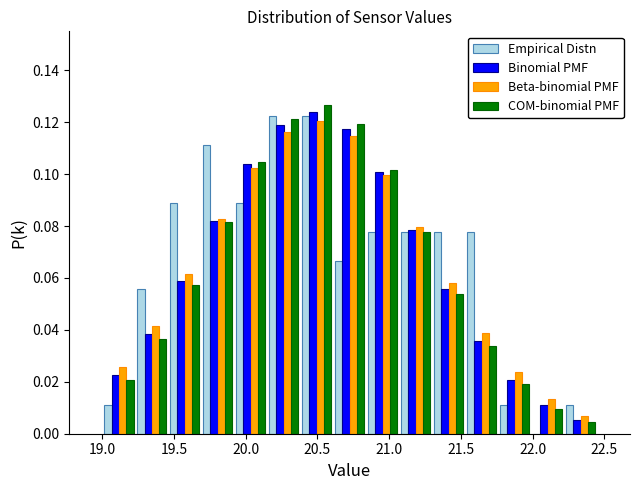

Reading left to right, list every range on the x-axis with the height of the bar of each series over it. Neither the bar edges nor the heights are printed on the chart, so give them approximately, as read against the axes.

19.00 to 19.23: Empirical Distn=0.012	Binomial PMF=0.022	Beta-binomial PMF=0.026	COM-binomial PMF=0.020
19.23 to 19.46: Empirical Distn=0.056	Binomial PMF=0.038	Beta-binomial PMF=0.042	COM-binomial PMF=0.036
19.46 to 19.69: Empirical Distn=0.088	Binomial PMF=0.058	Beta-binomial PMF=0.062	COM-binomial PMF=0.058
19.69 to 19.92: Empirical Distn=0.112	Binomial PMF=0.082	Beta-binomial PMF=0.082	COM-binomial PMF=0.082
19.92 to 20.15: Empirical Distn=0.088	Binomial PMF=0.104	Beta-binomial PMF=0.102	COM-binomial PMF=0.104
20.15 to 20.38: Empirical Distn=0.122	Binomial PMF=0.120	Beta-binomial PMF=0.116	COM-binomial PMF=0.122
20.38 to 20.61: Empirical Distn=0.122	Binomial PMF=0.124	Beta-binomial PMF=0.120	COM-binomial PMF=0.126
20.61 to 20.84: Empirical Distn=0.066	Binomial PMF=0.118	Beta-binomial PMF=0.114	COM-binomial PMF=0.120
20.84 to 21.07: Empirical Distn=0.078	Binomial PMF=0.100	Beta-binomial PMF=0.100	COM-binomial PMF=0.102
21.07 to 21.30: Empirical Distn=0.078	Binomial PMF=0.078	Beta-binomial PMF=0.080	COM-binomial PMF=0.078
21.30 to 21.53: Empirical Distn=0.078	Binomial PMF=0.056	Beta-binomial PMF=0.058	COM-binomial PMF=0.054
21.53 to 21.76: Empirical Distn=0.078	Binomial PMF=0.036	Beta-binomial PMF=0.038	COM-binomial PMF=0.034
21.76 to 21.99: Empirical Distn=0.012	Binomial PMF=0.020	Beta-binomial PMF=0.024	COM-binomial PMF=0.020
21.99 to 22.22: Empirical Distn=0	Binomial PMF=0.012	Beta-binomial PMF=0.014	COM-binomial PMF=0.010
22.22 to 22.45: Empirical Distn=0.012	Binomial PMF=0.006	Beta-binomial PMF=0.006	COM-binomial PMF=0.004